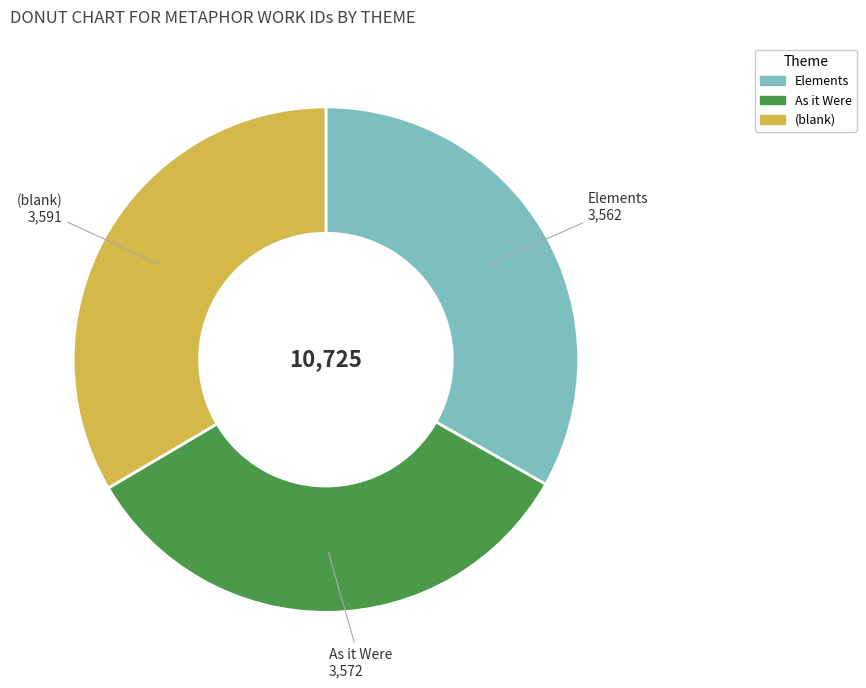

Does any single category account for the majority?

No